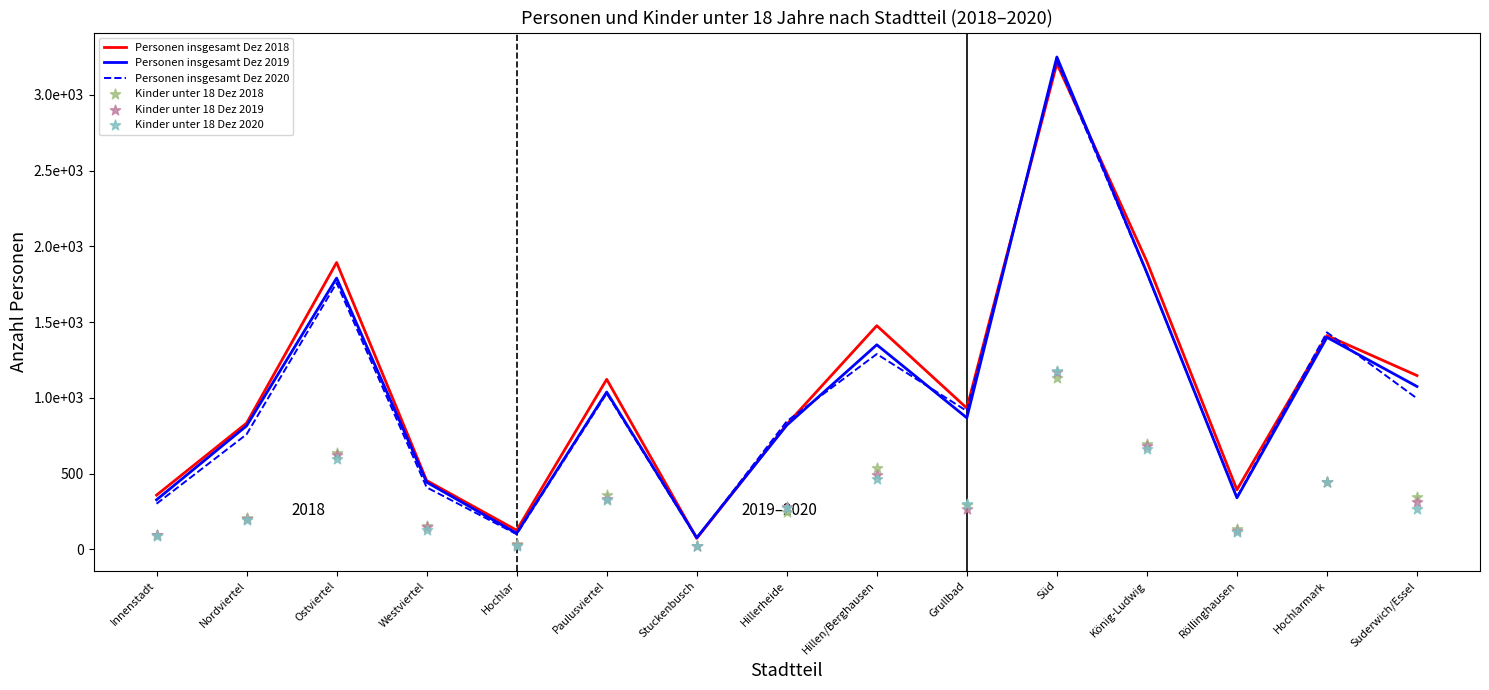

Which series has the largest Y range (max minus min)?

Personen insgesamt Dez 2019